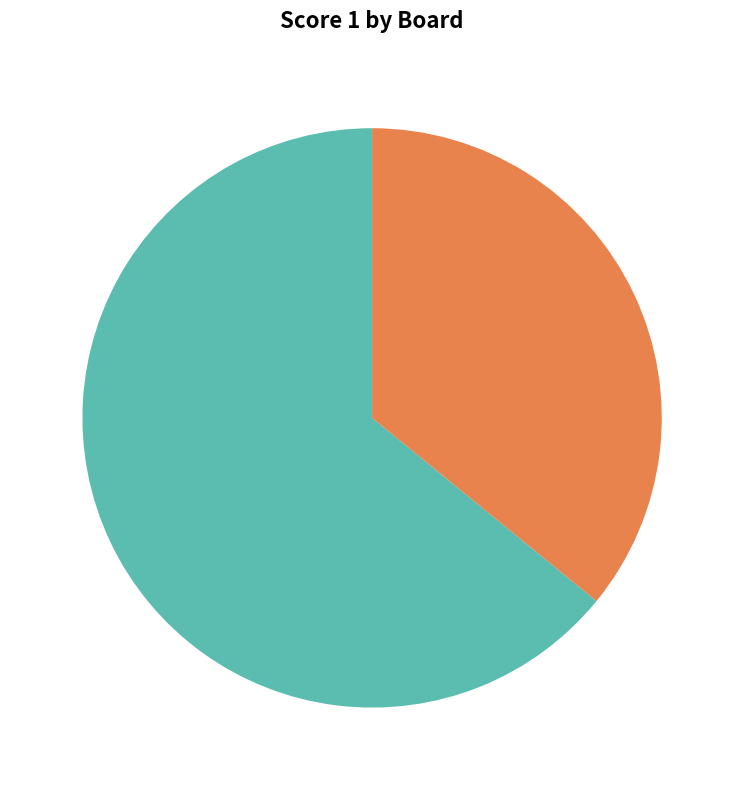

Rank the categories by value from highest to lowest.

Board 1, Board 2